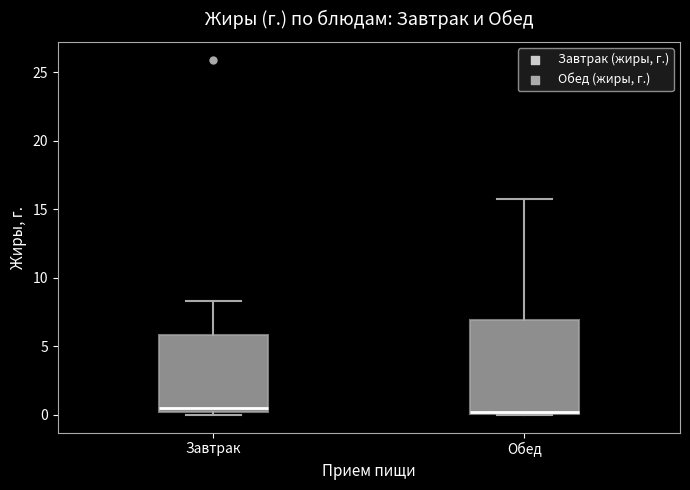

Where is the lower edge of the box for Завтрак on the y-axis? The values are not printed on the chart, so give them approximately, as read against the axis.

0.0